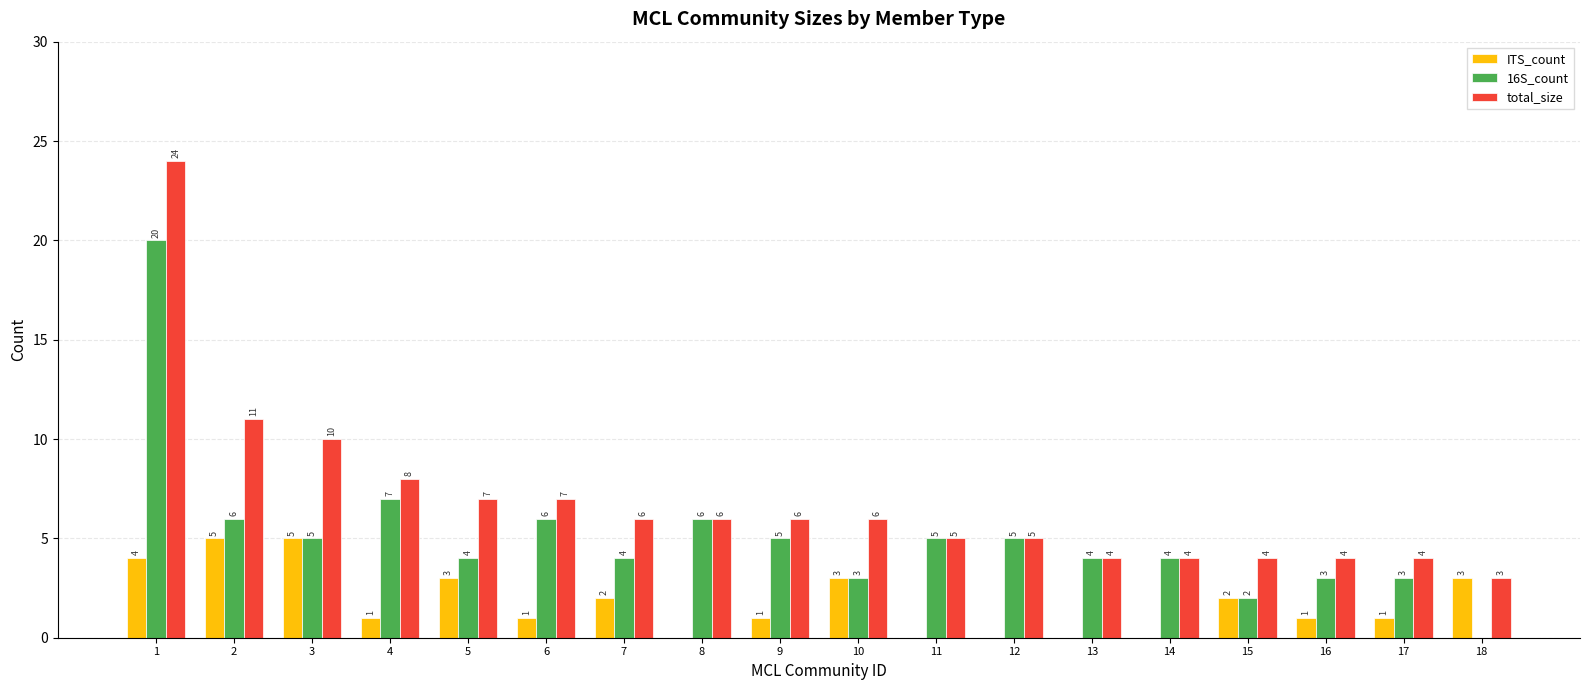

Between 5 and 12, which series saw the biggest shift?

ITS_count